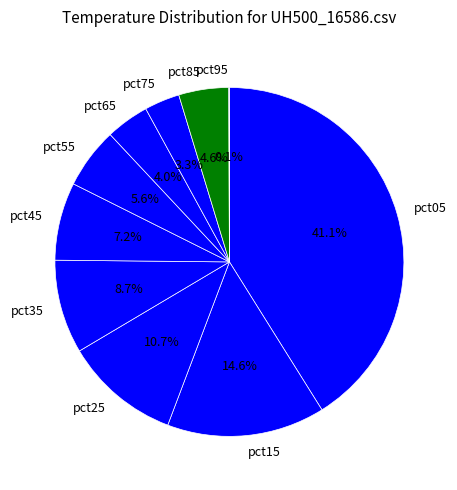

Do pct35 and pct75 together represent more than half of the pie?

No